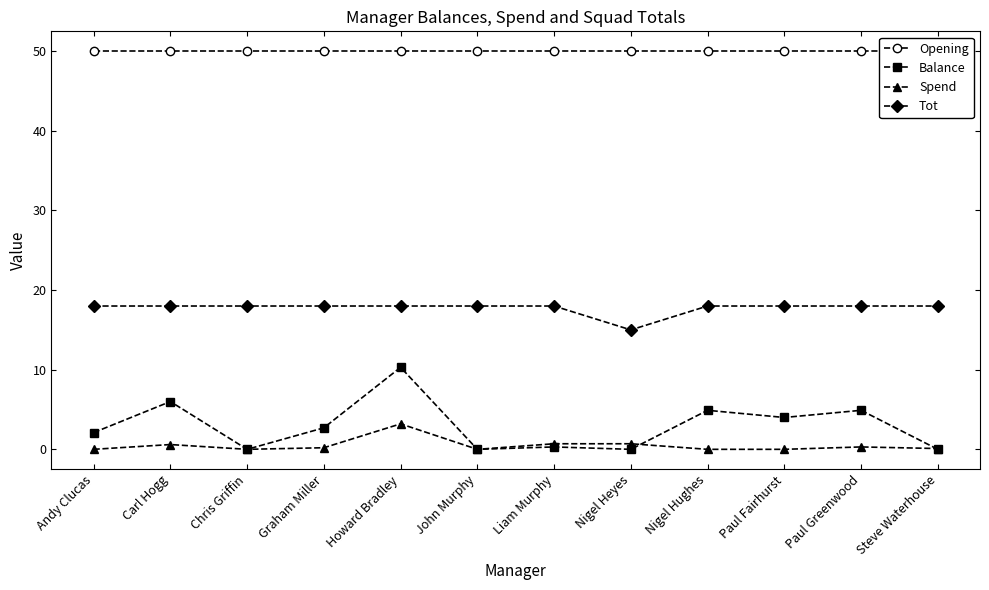

How many lines are shown in the chart?

4